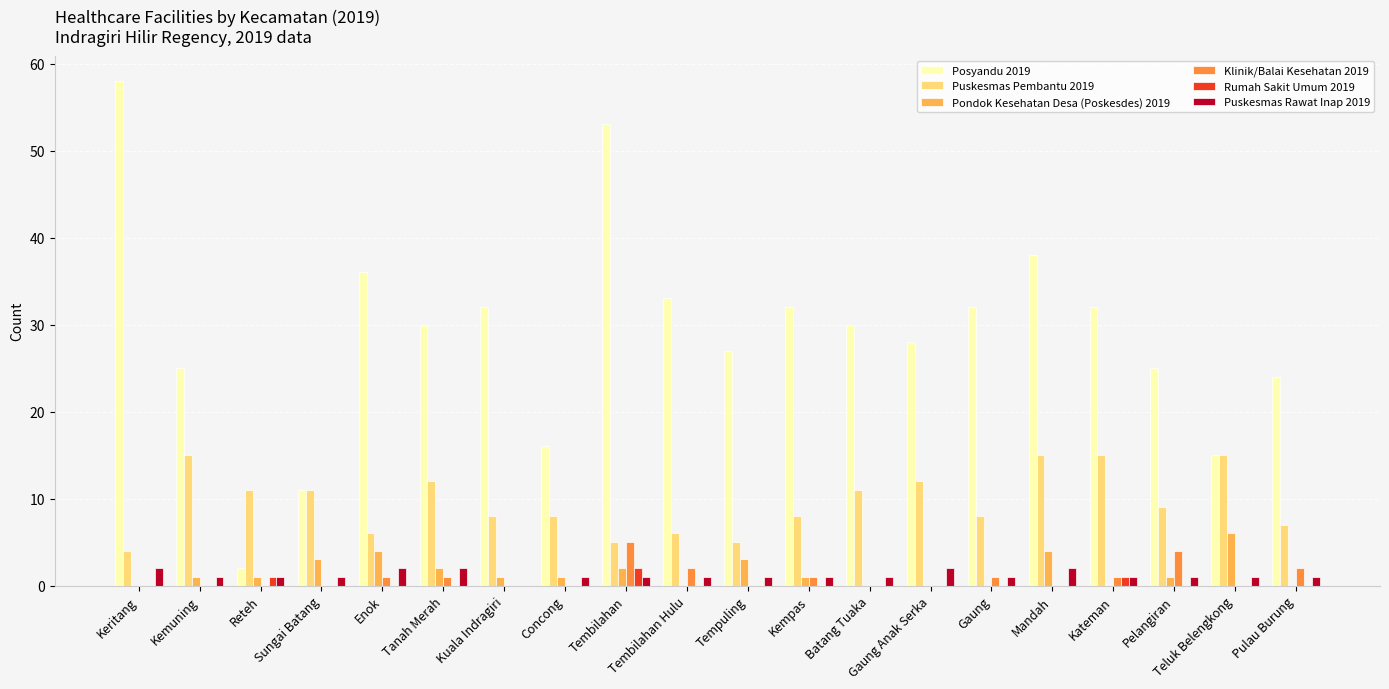

What is the highest value of the Rumah Sakit Umum 2019 series?

2